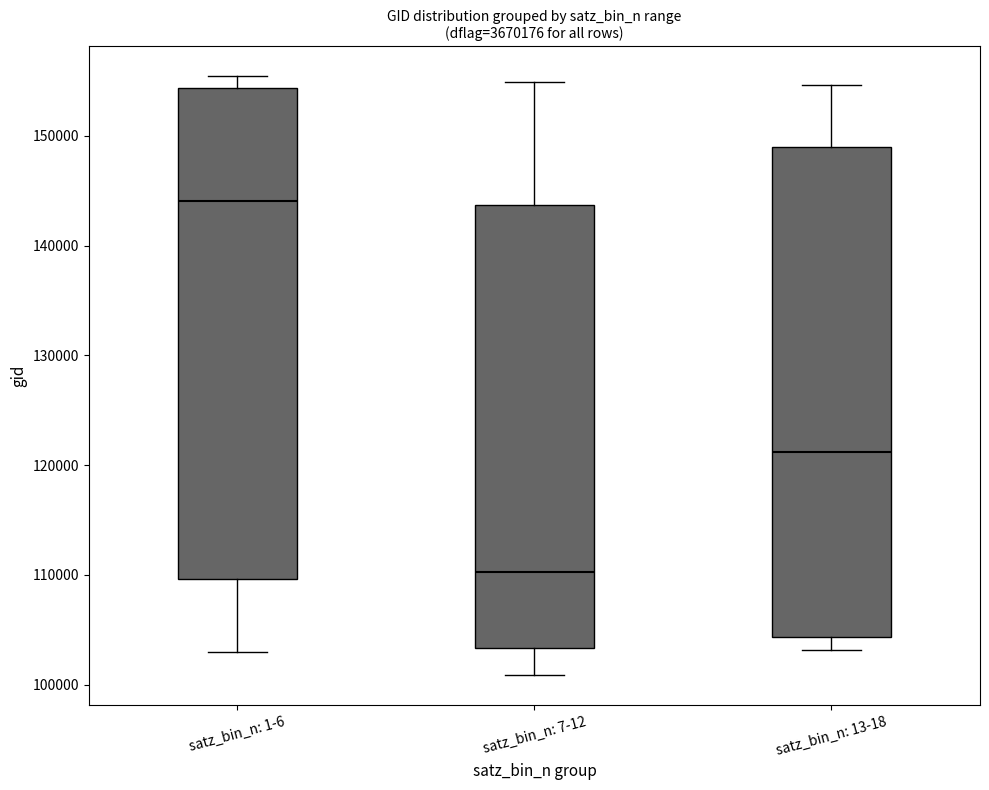

Which box's median line is the highest?

satz_bin_n: 1-6